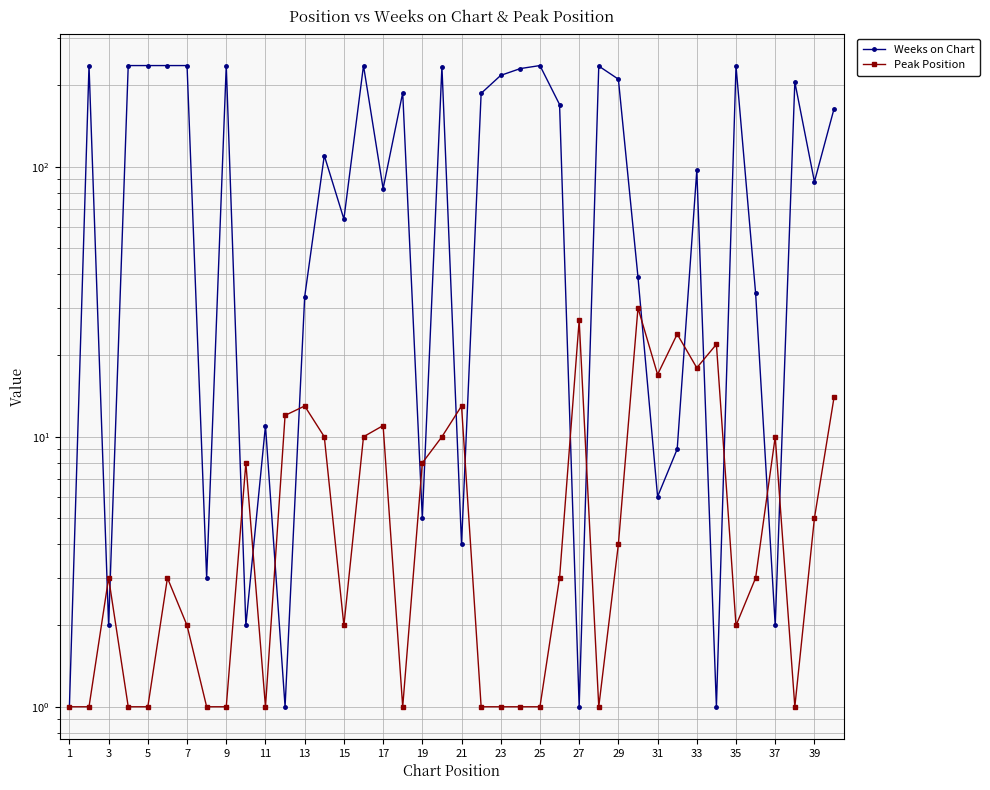

Which series has the largest range (max minus min)?

Weeks on Chart